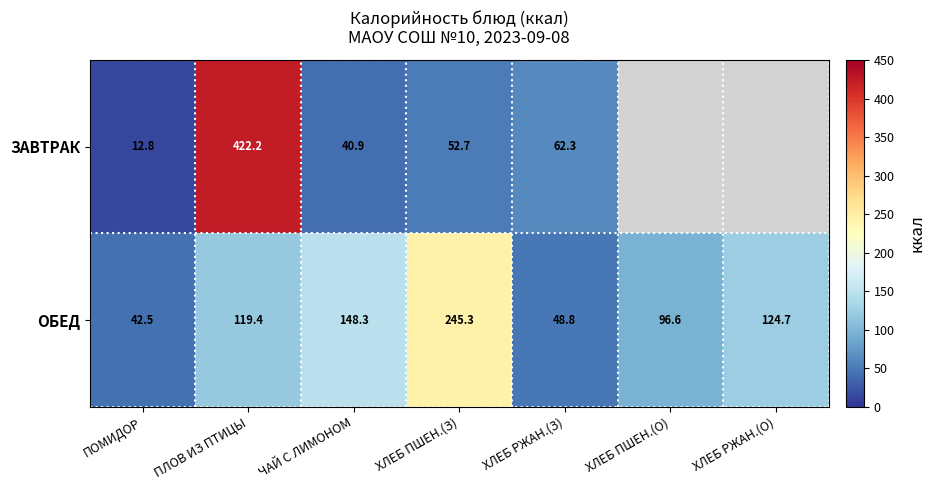

At how many categories does at least one series exceed 320?

1